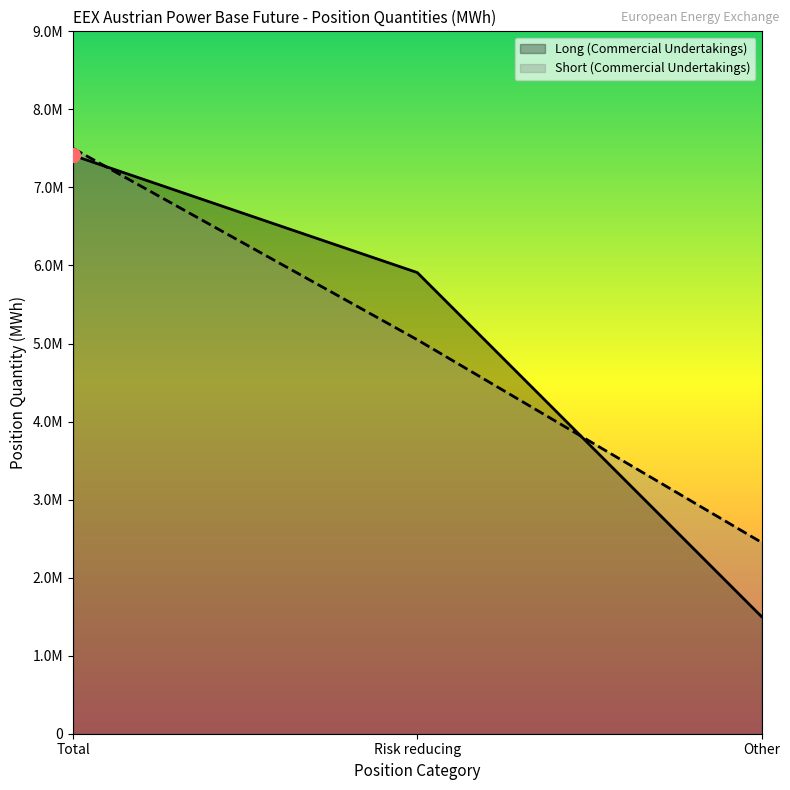

What is the total value across all series at Risk reducing?

10956679